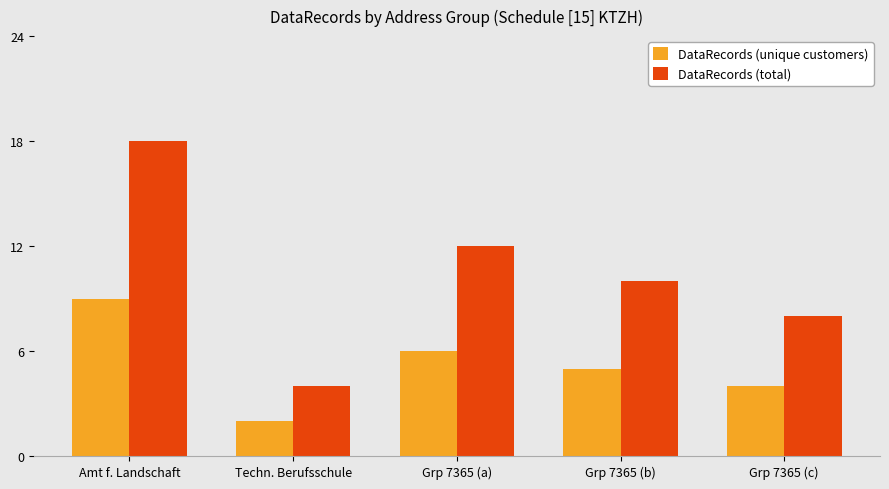

Rank the series at Grp 7365 (b) from lowest to highest value.

DataRecords (unique customers), DataRecords (total)